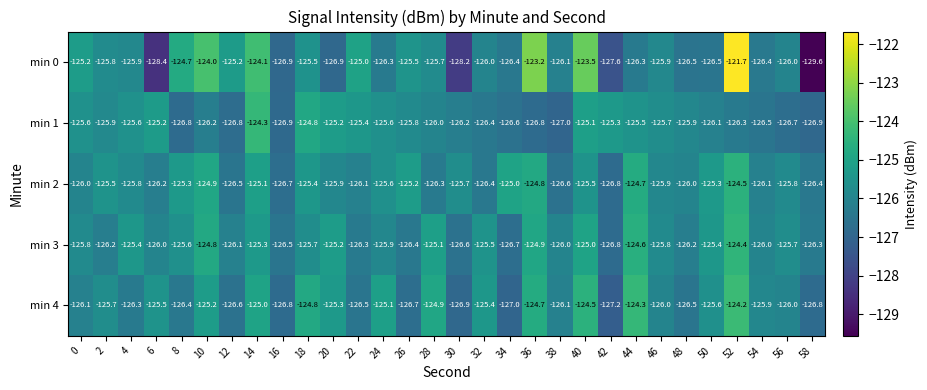

What is the maximum value shown in the chart?

-121.7